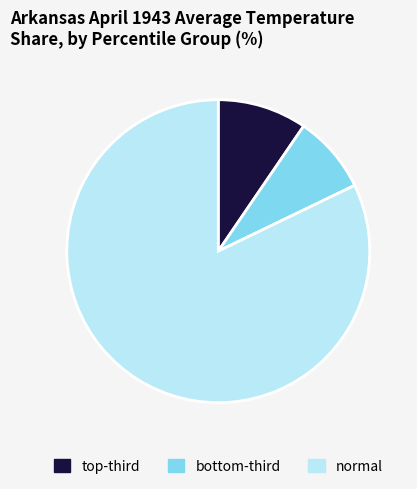

Is there a majority slice in this chart?

Yes